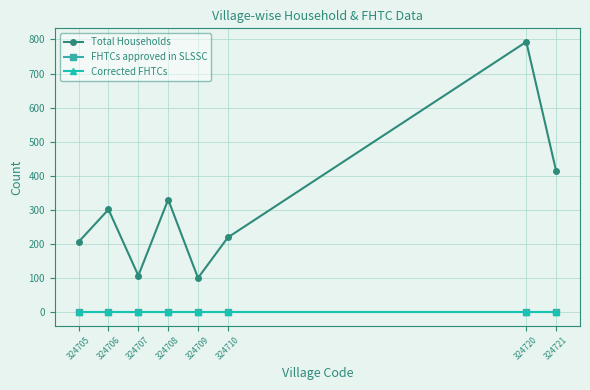

True or false: Corrected FHTCs and Total Households intersect in this chart.

False